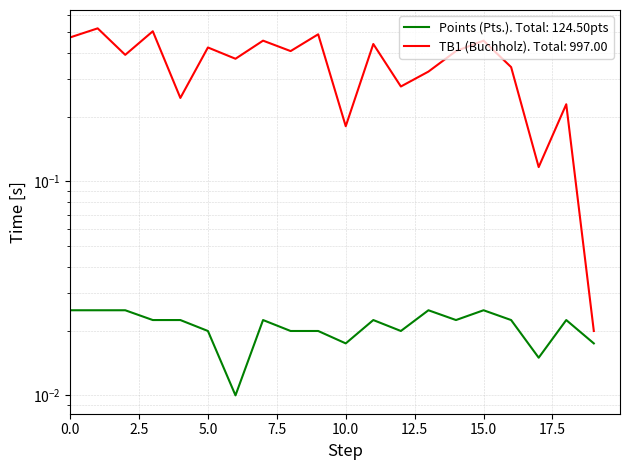

Reading left to right, transcribe all the data shown in this chart.

Points (Pts.): 0.0	0.0	0.0	0.0	0.0	0.0	0.0	0.0	0.0	0.0	0.0	0.0	0.0	0.0	0.0	0.0	0.0	0.0	0.0	0.0
TB1 (Buchholz): 0.5	0.5	0.4	0.5	0.2	0.4	0.4	0.5	0.4	0.5	0.2	0.4	0.3	0.3	0.4	0.5	0.3	0.1	0.2	0.0